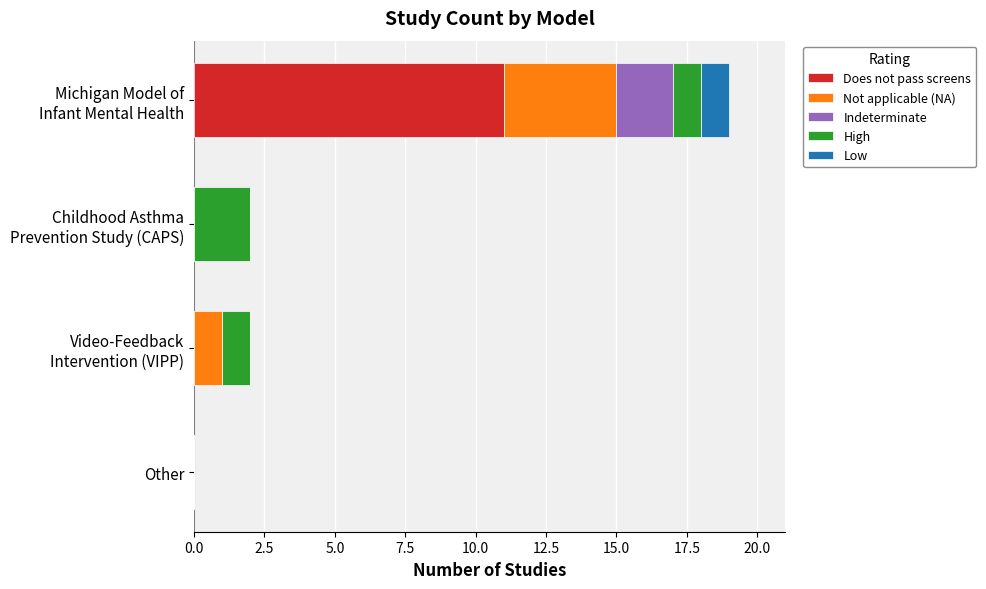

What is the maximum value for Does not pass screens?

11